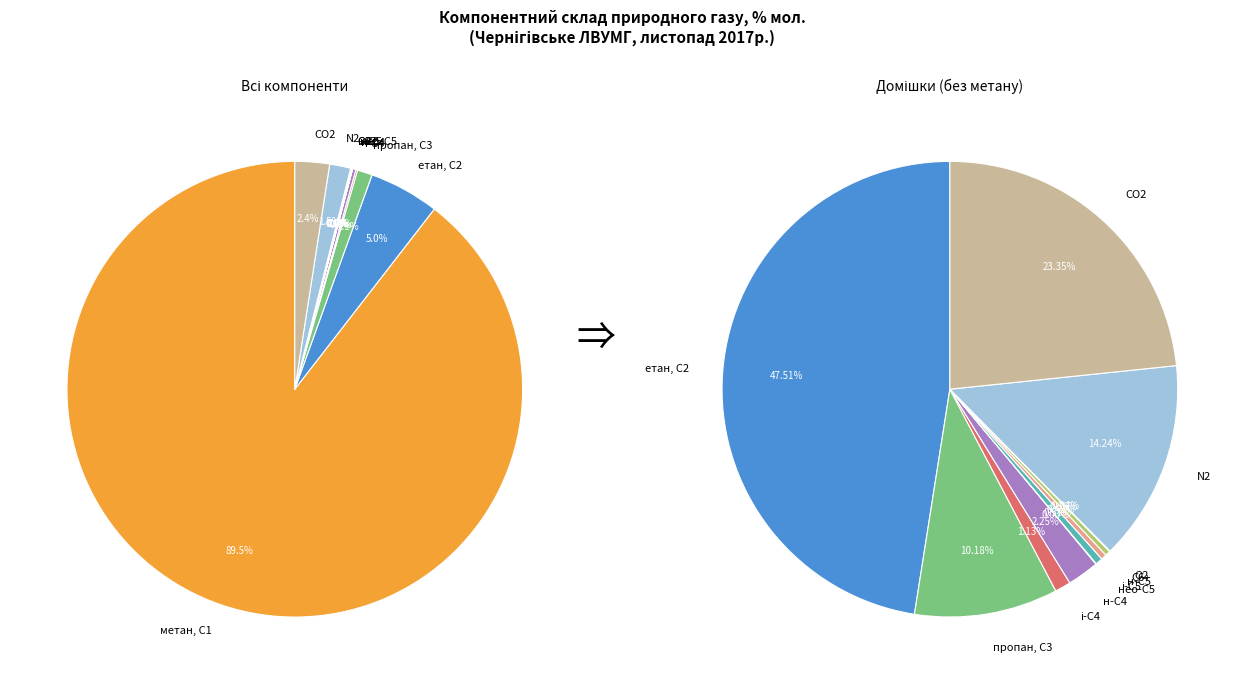

Count the number of slices in the pie.

12